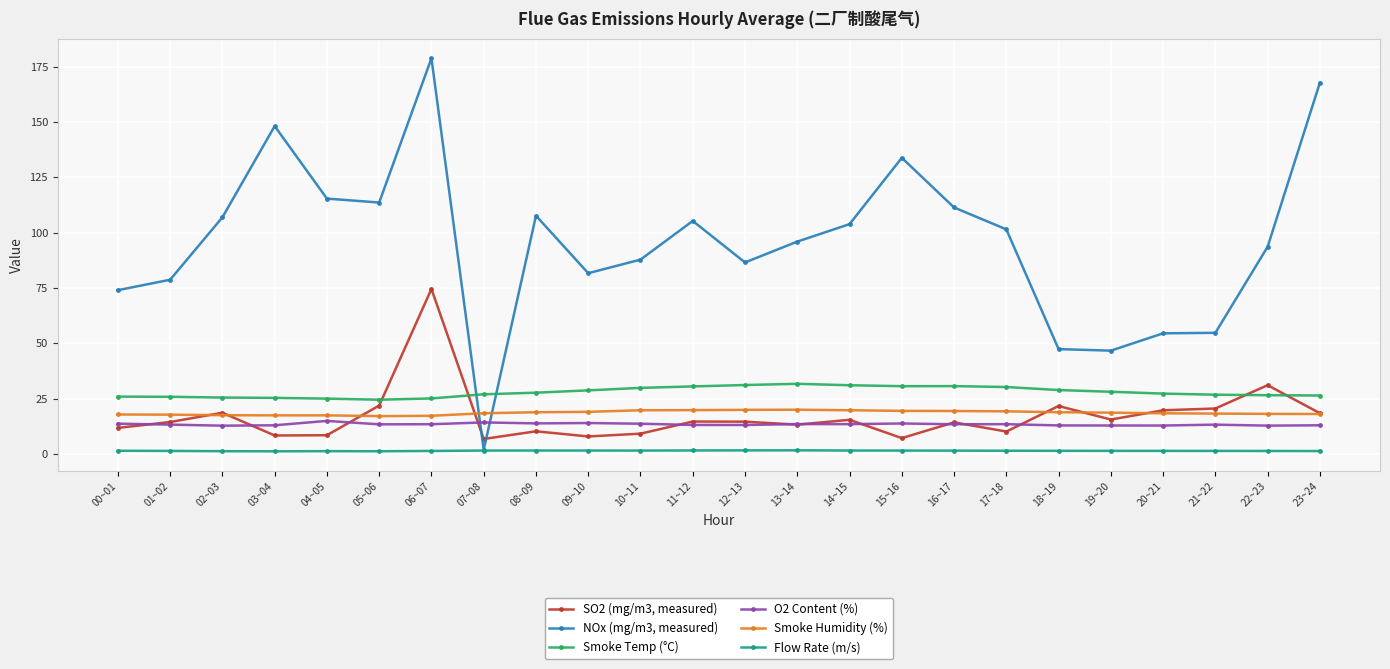

What is the minimum value for Smoke Temp (°C)?

24.5